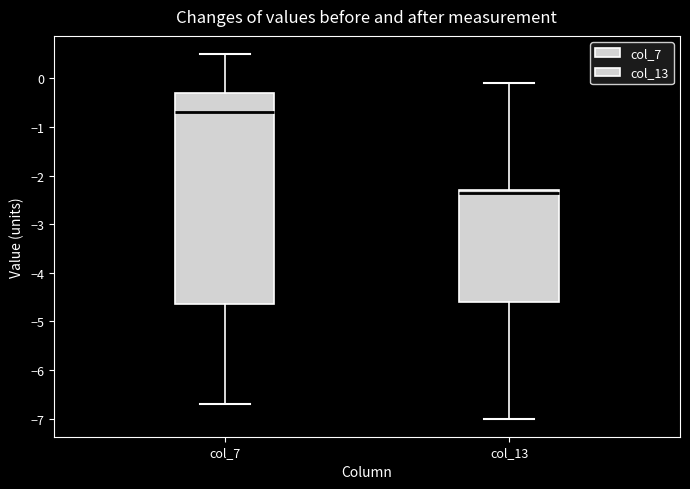

Which box is the tallest, from its lower edge to its upper edge?

col_7